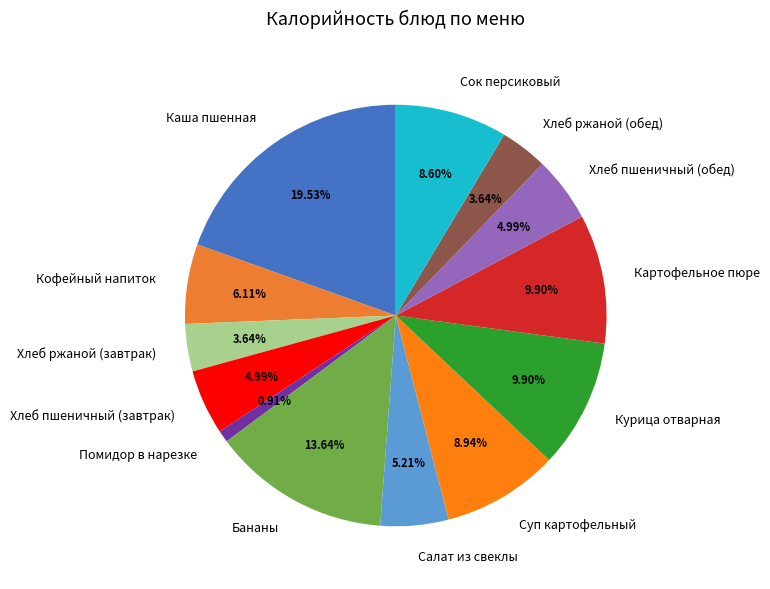

Count the number of slices in the pie.

13